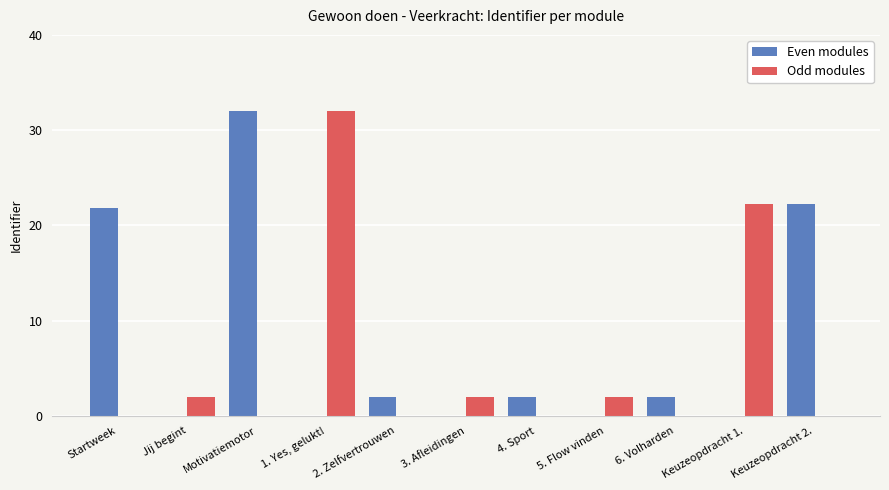

True or false: Odd modules has a value of 32.0 at 1. Yes, gelukt!.

True